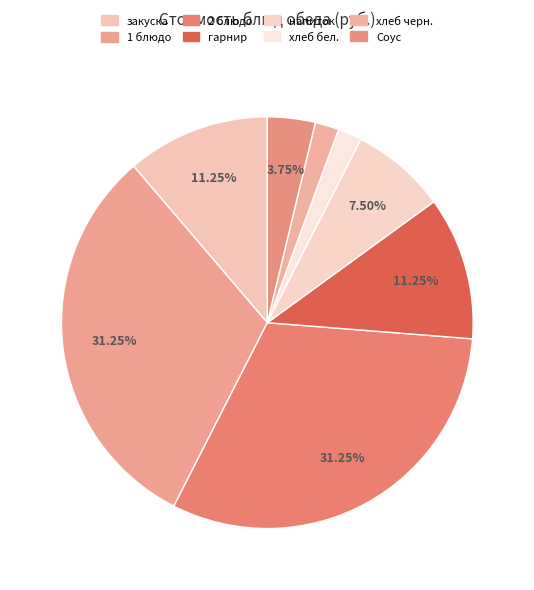

What is the largest slice in the pie chart?

1 блюдо